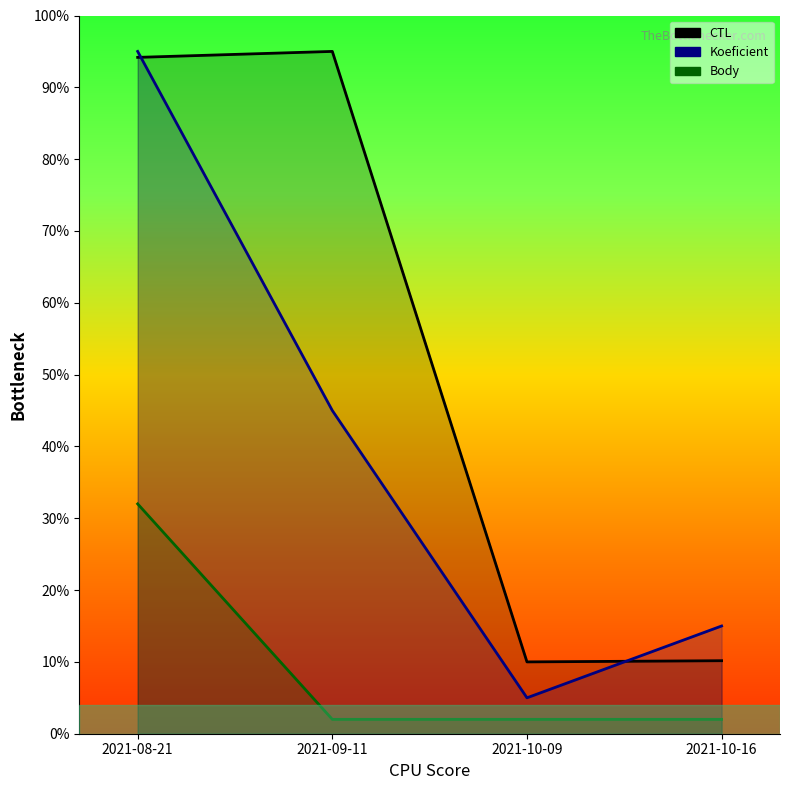

List the series in order of their peak value, lowest first.

Body, Koeficient, CTL